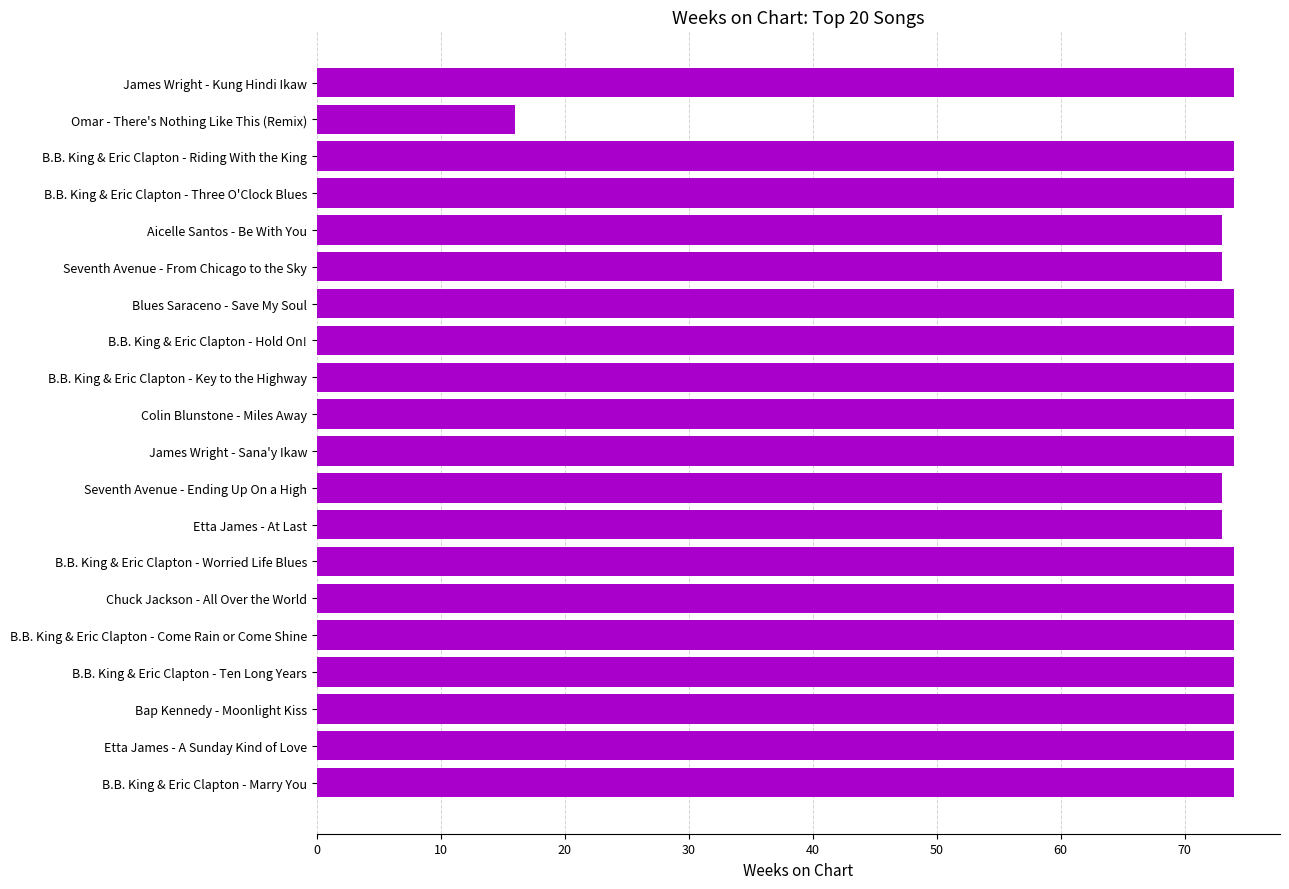

Reading top to bottom, transcribe all the data shown in this chart.

James Wright - Kung Hindi Ikaw=74	Omar - There's Nothing Like This (Remix)=16	B.B. King & Eric Clapton - Riding With the King=74	B.B. King & Eric Clapton - Three O'Clock Blues=74	Aicelle Santos - Be With You=73	Seventh Avenue - From Chicago to the Sky=73	Blues Saraceno - Save My Soul=74	B.B. King & Eric Clapton - Hold On!=74	B.B. King & Eric Clapton - Key to the Highway=74	Colin Blunstone - Miles Away=74	James Wright - Sana'y Ikaw=74	Seventh Avenue - Ending Up On a High=73	Etta James - At Last=73	B.B. King & Eric Clapton - Worried Life Blues=74	Chuck Jackson - All Over the World=74	B.B. King & Eric Clapton - Come Rain or Come Shine=74	B.B. King & Eric Clapton - Ten Long Years=74	Bap Kennedy - Moonlight Kiss=74	Etta James - A Sunday Kind of Love=74	B.B. King & Eric Clapton - Marry You=74